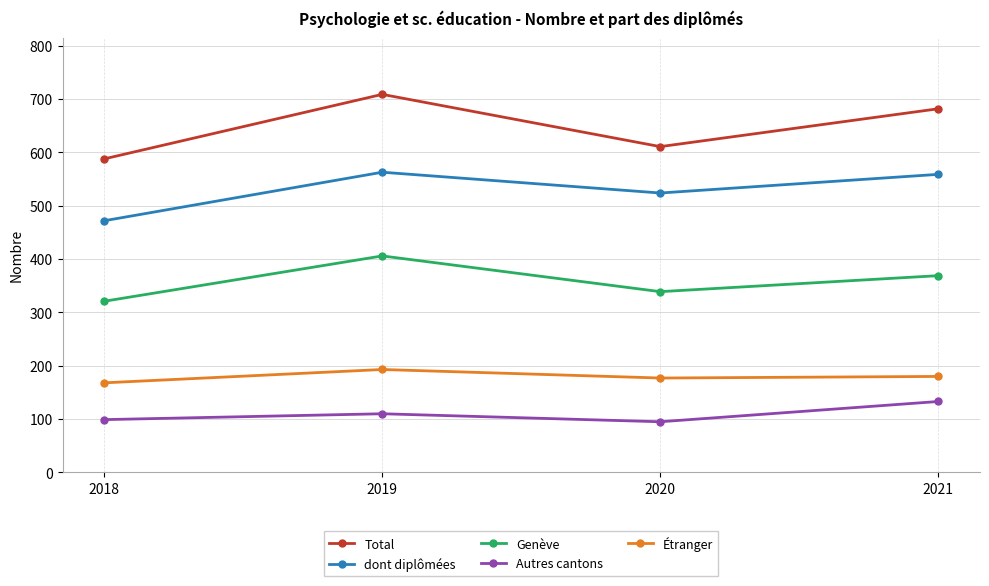

True or false: Genève has a value of 649 at 2021.

False